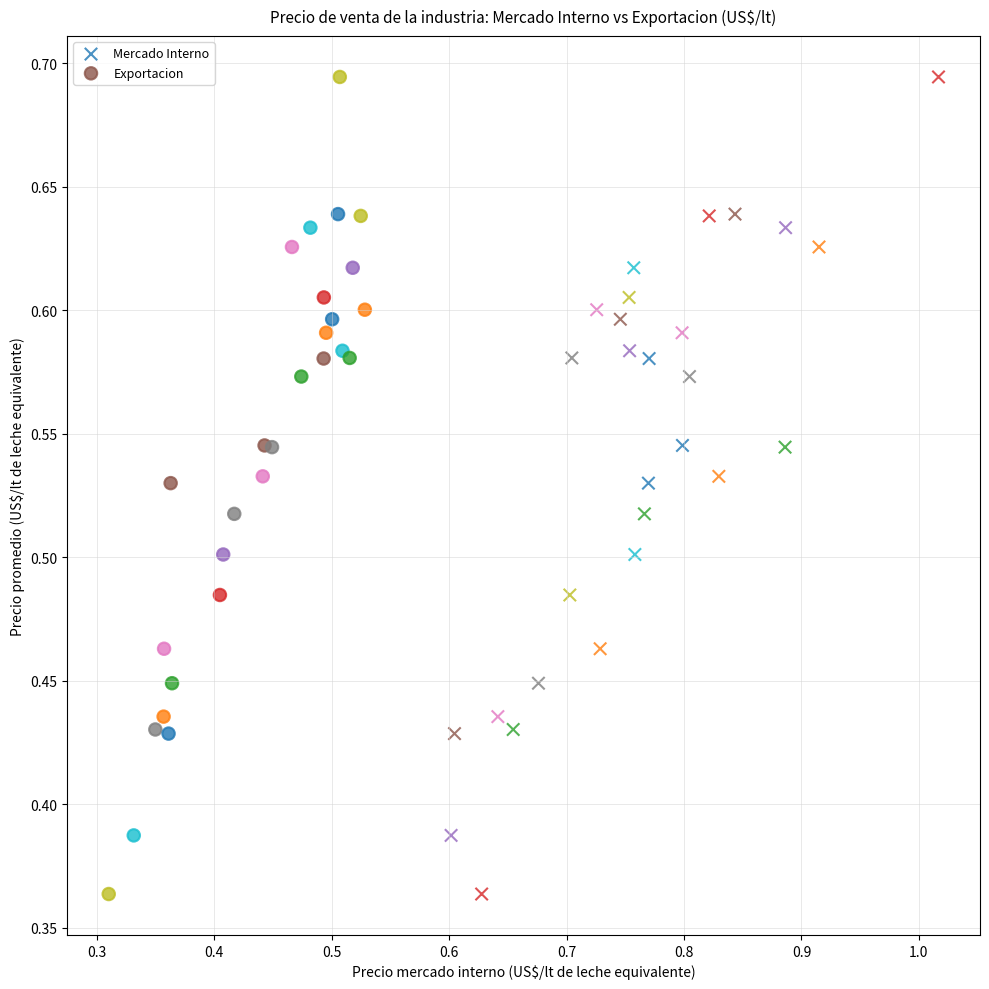

What are all the series names shown in the legend?

Mercado Interno, Exportacion